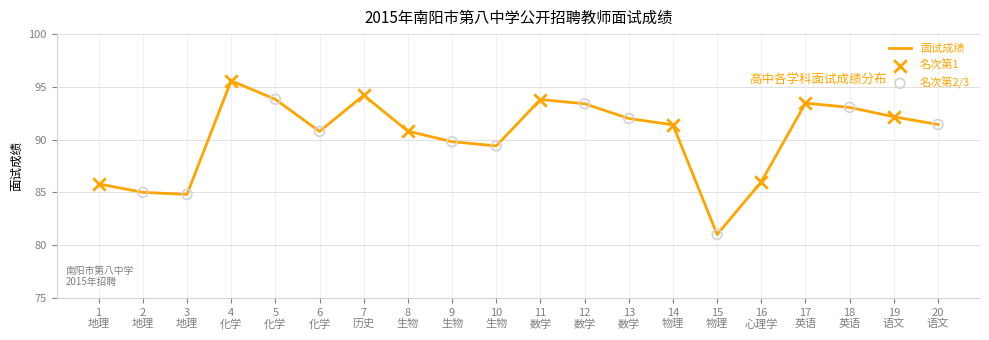

What is the minimum value shown in the chart?

81.0